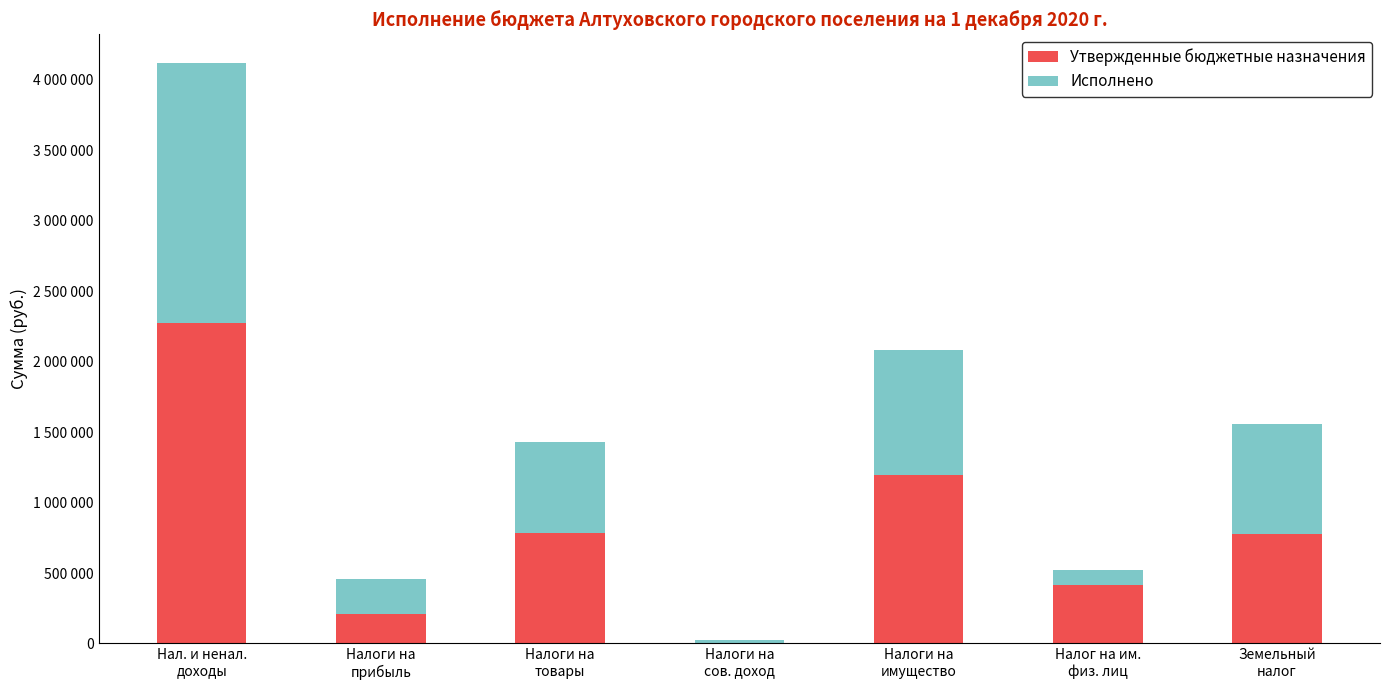

What position from the left is Налоги на
прибыль?

2